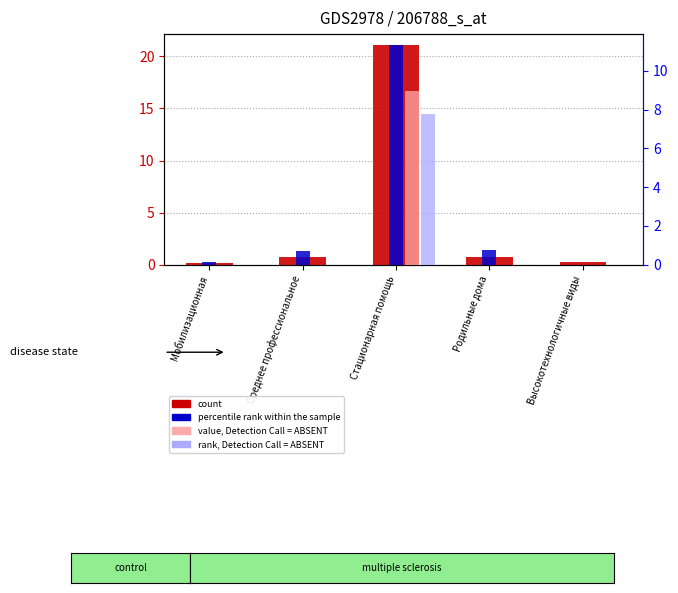

Is it true that rank, Detection Call = ABSENT equals 0.0 at Высокотехнологичные виды?

True